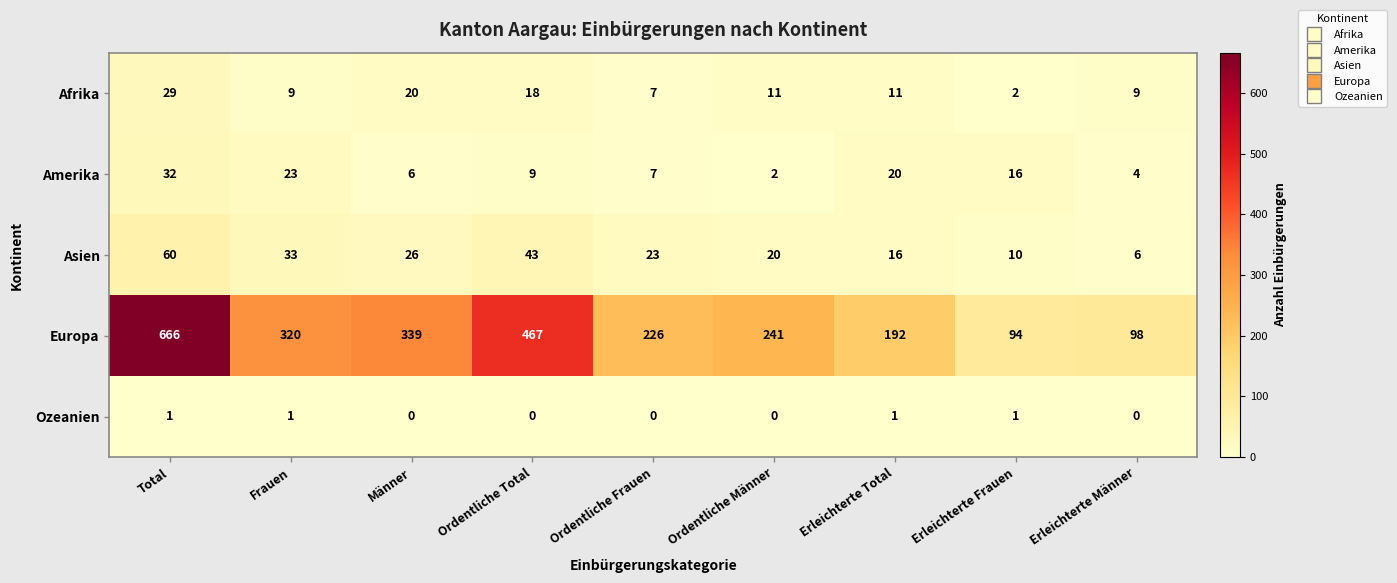

Which series has the widest spread of values?

Europa